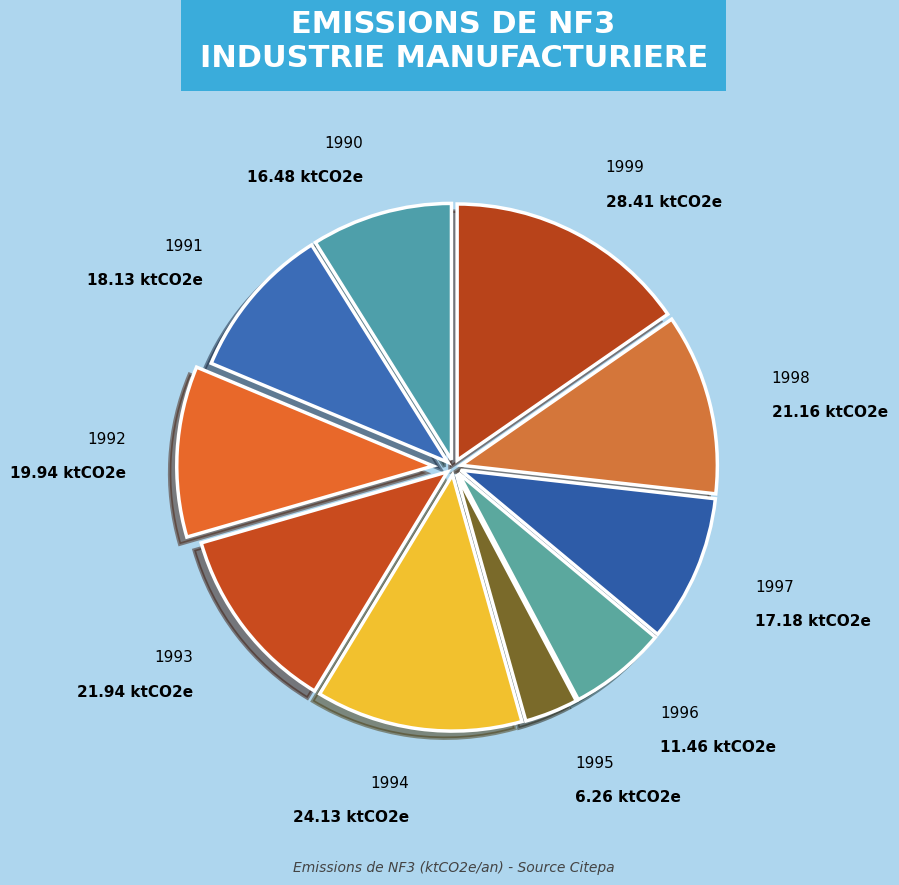

What is the smallest slice in the pie chart?

1995